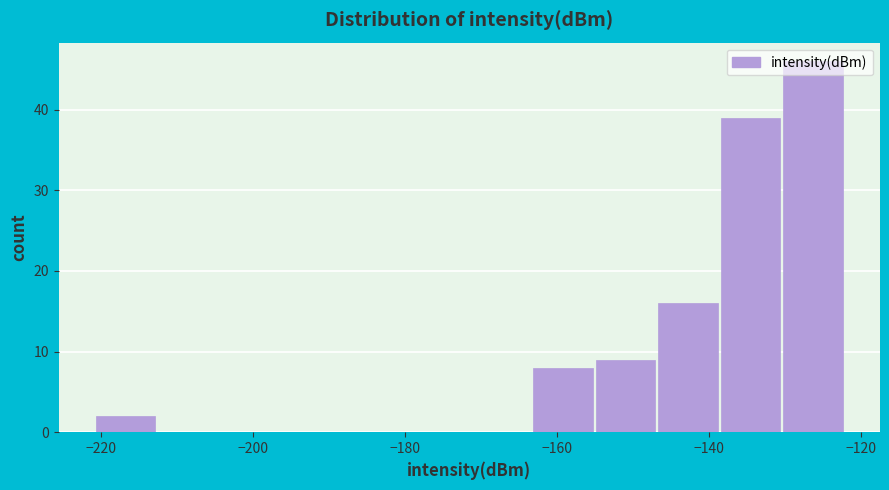

Reading left to right, transcribe this chart: for each bar, give the range it covers on the x-axis and its height. Neither the bar edges nor the heights are printed on the chart, so give them approximately, as read against the axes.

-220 to -212: 2
-212 to -204: 0
-204 to -196: 0
-196 to -188: 0
-188 to -180: 0
-180 to -172: 0
-172 to -164: 0
-164 to -154: 8
-154 to -146: 9
-146 to -138: 16
-138 to -130: 39
-130 to -122: 46